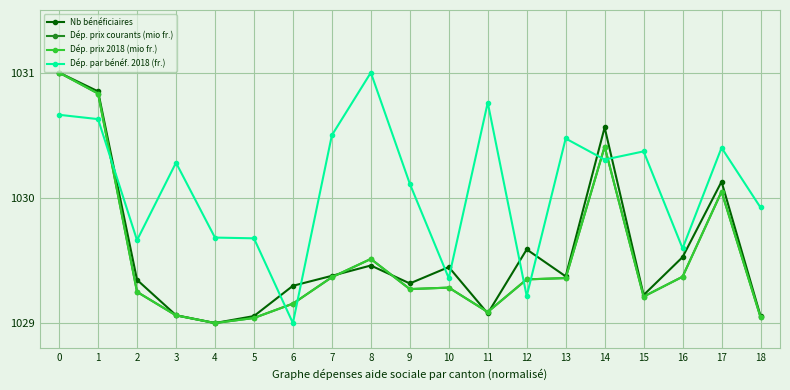

How many values in the Dép. par bénéf. 2018 (fr.) series are below 1030?

8